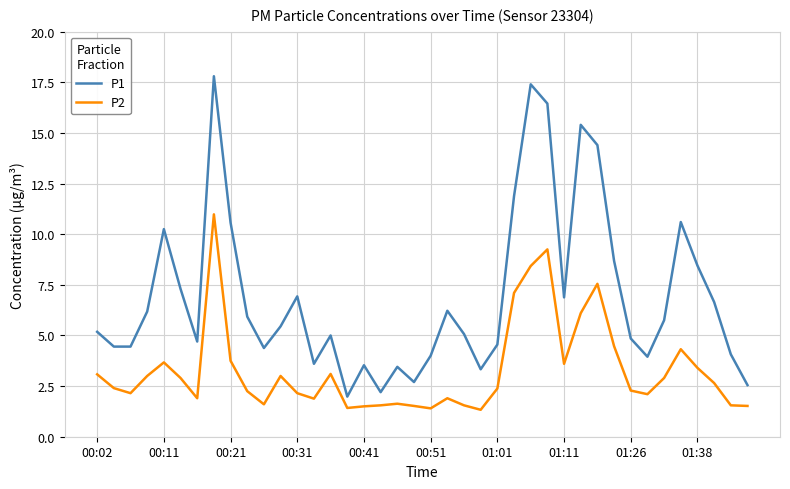

Rank the series by their average value, from lowest to highest.

P2, P1